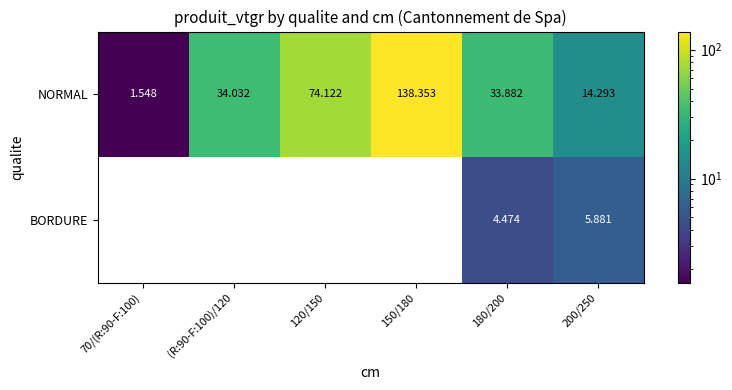

Which series has the widest spread of values?

NORMAL